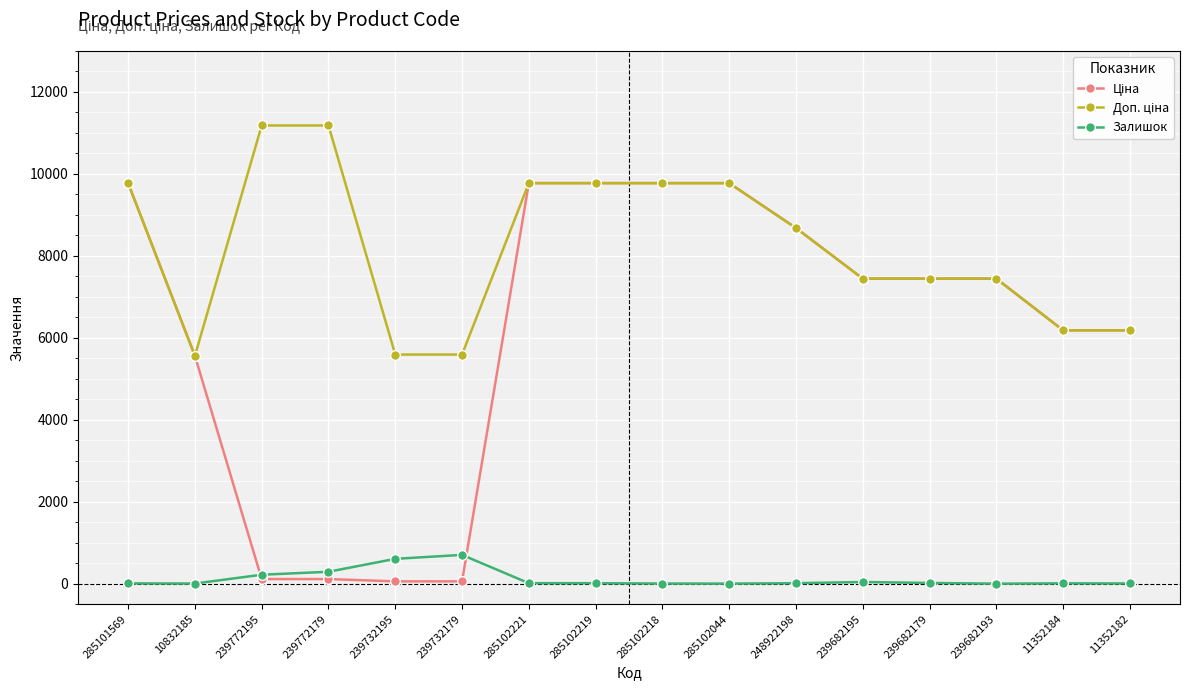

Where is Залишок nearest to the value 351?

239772179